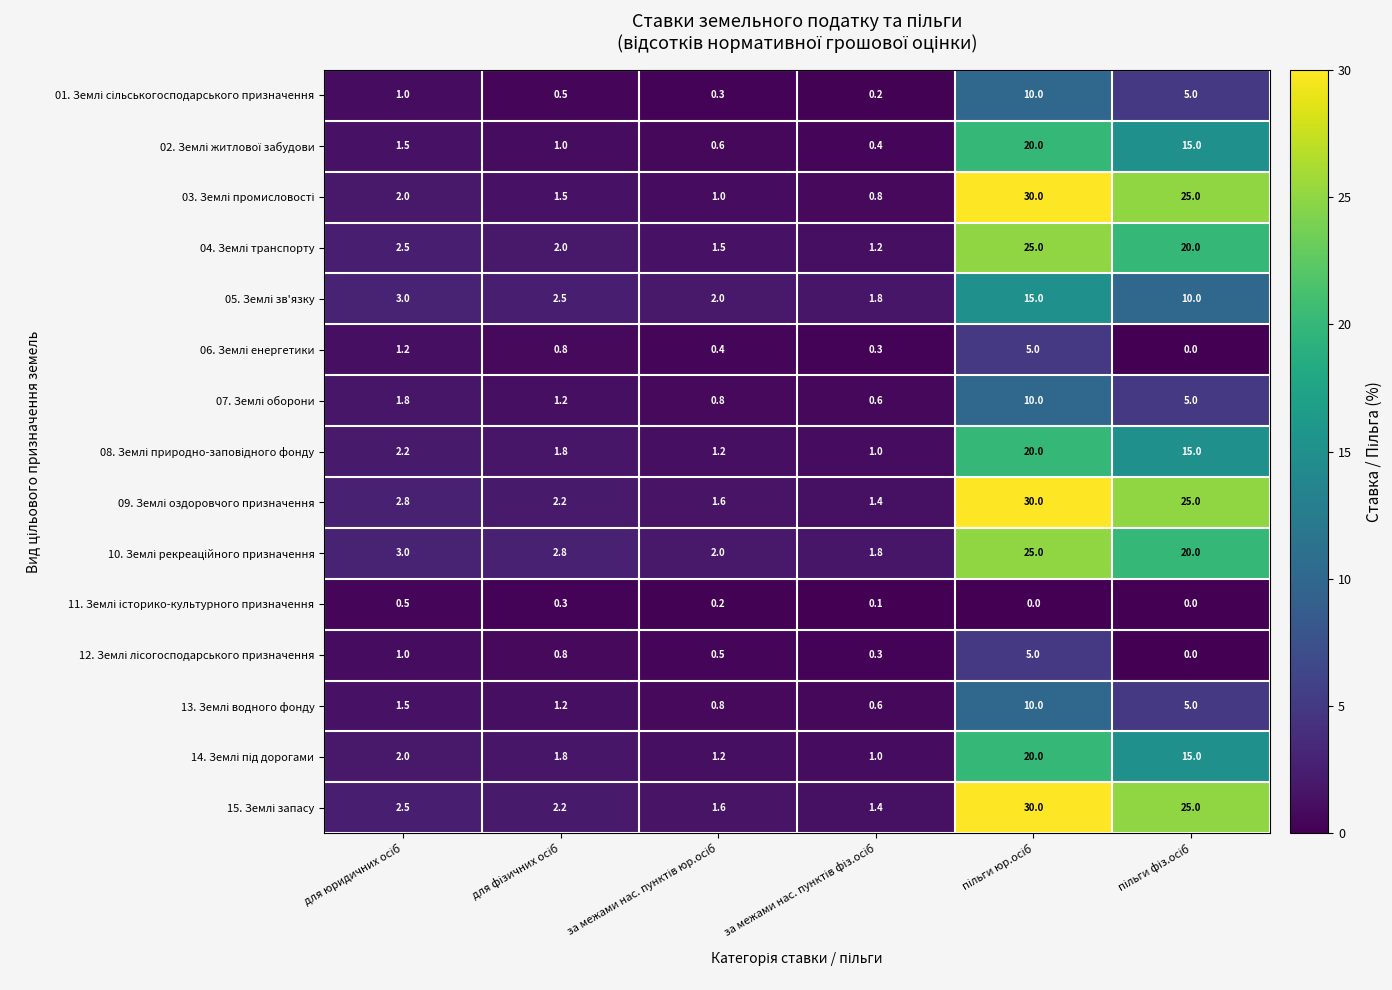

What is the maximum value shown in the chart?

30.0